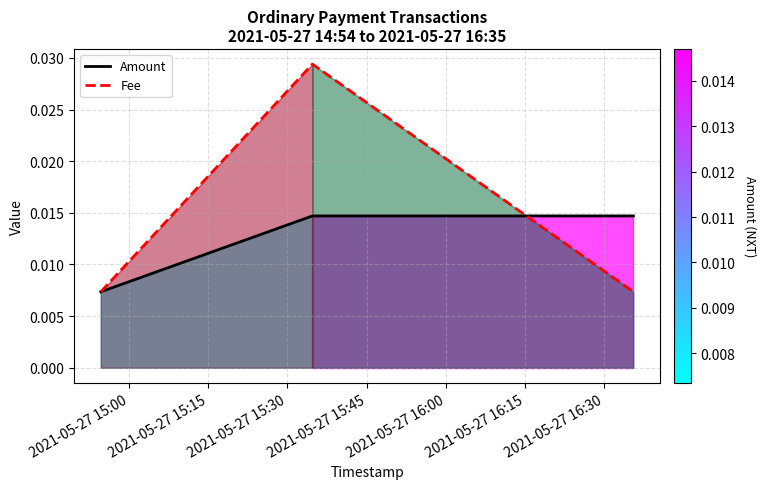

How many Amount values are between 0 and 1?

3